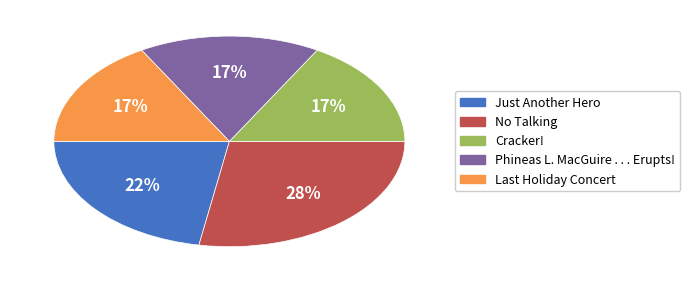

How many segments does this pie chart have?

5